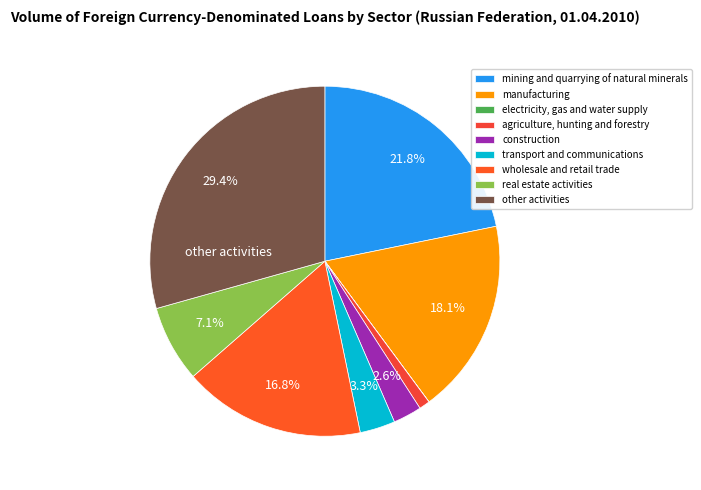

Which slice is the largest?

other activities